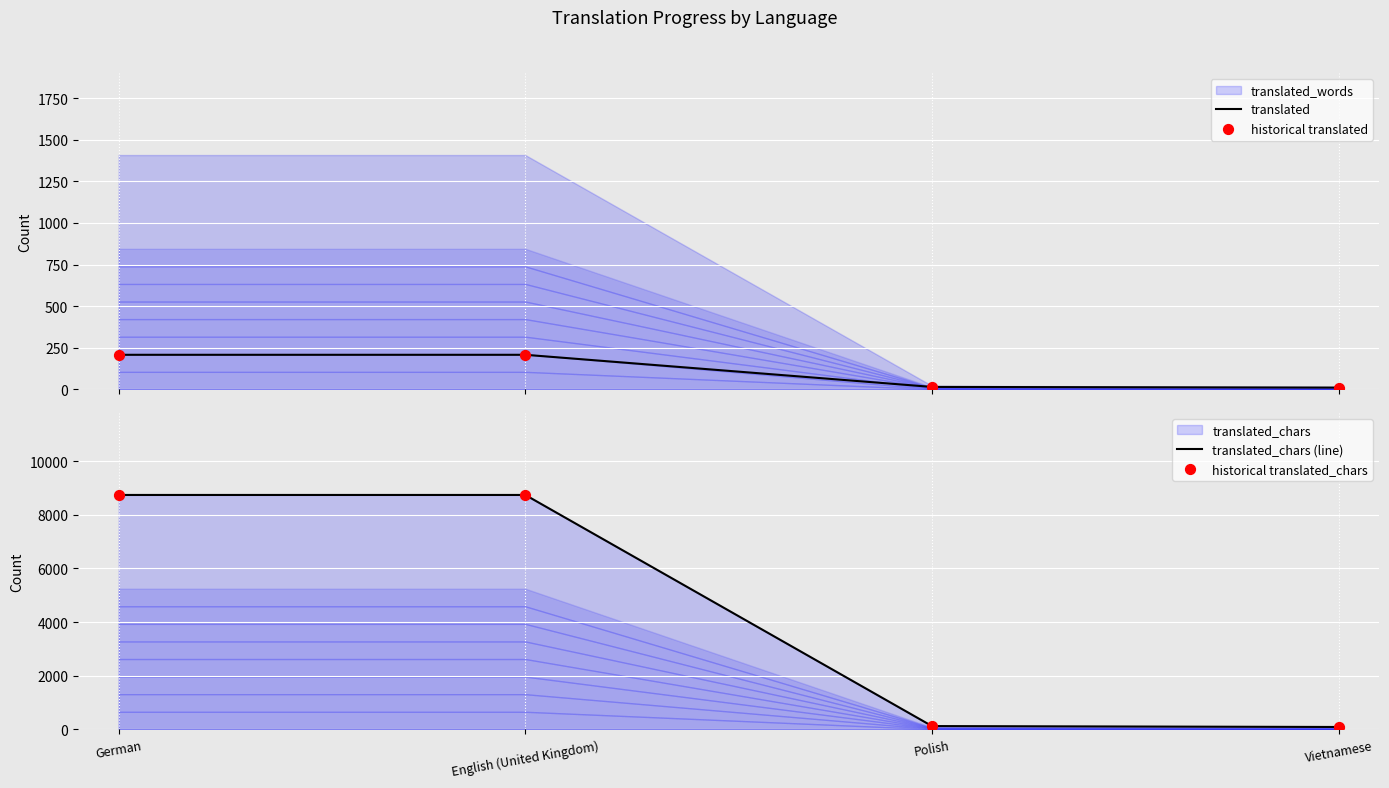

Is the value of translated_chars (line) at English (United Kingdom) greater than the value of translated at Polish?

Yes